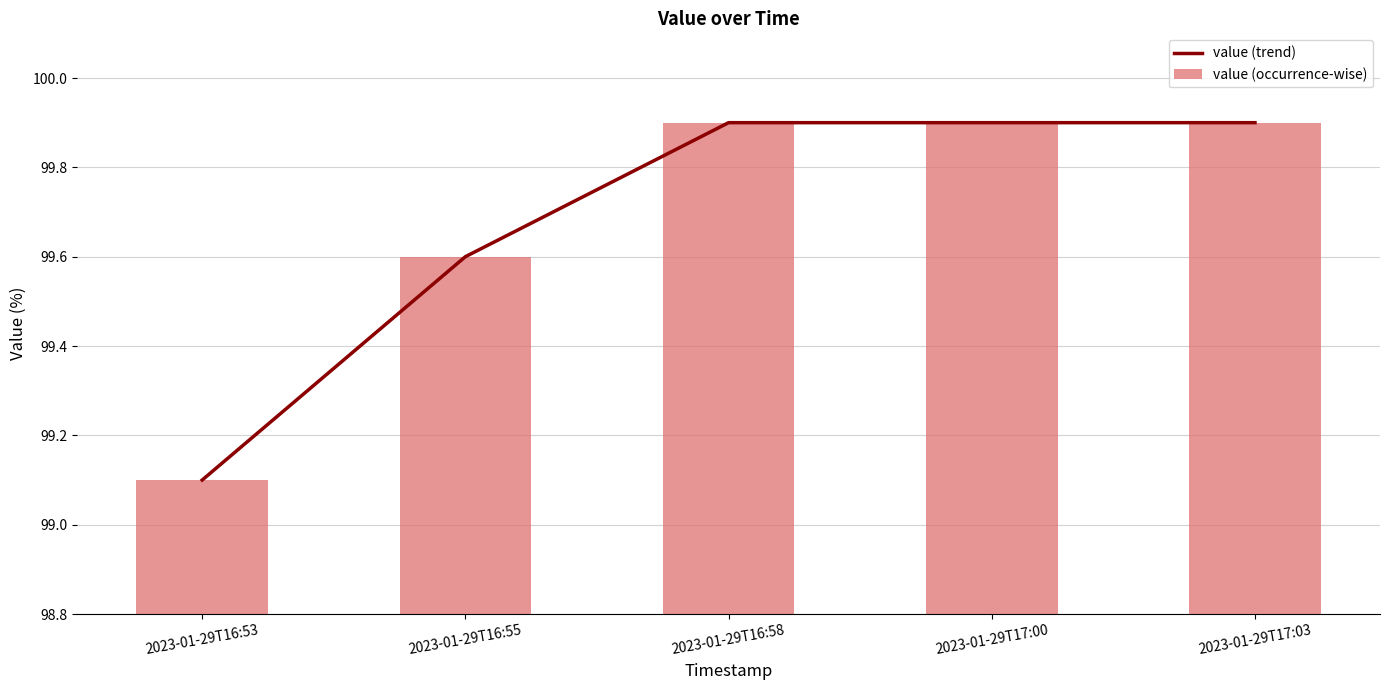

What is the smallest value displayed?

99.1